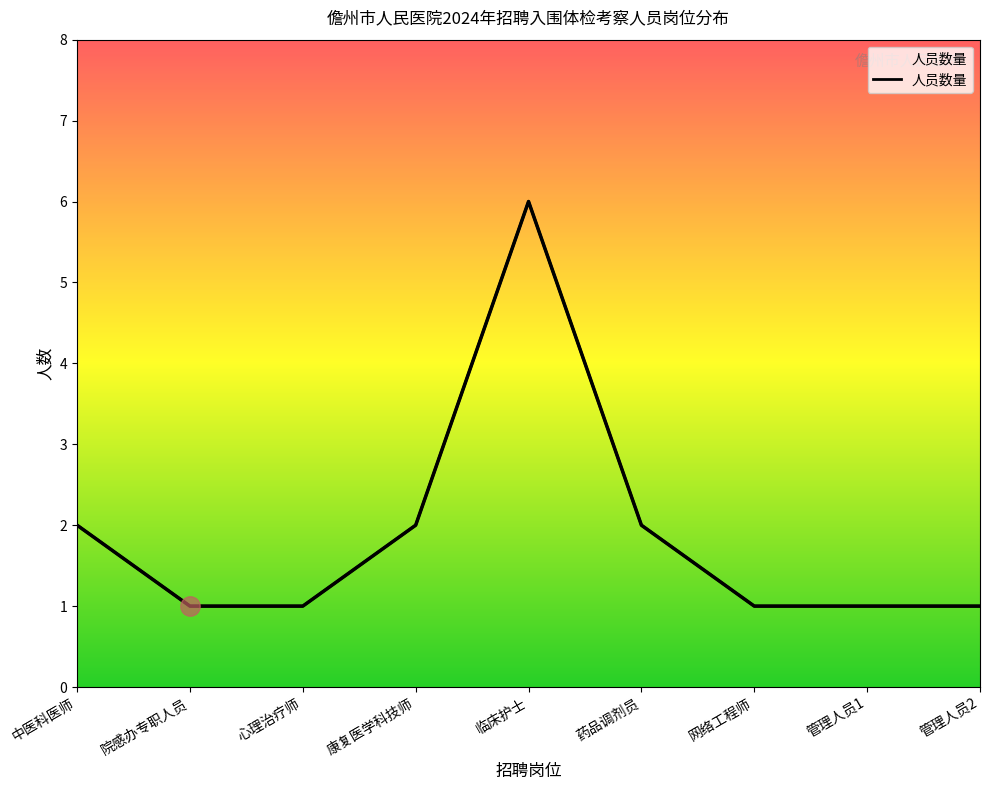

What is the value of the 4th point from the left?

2